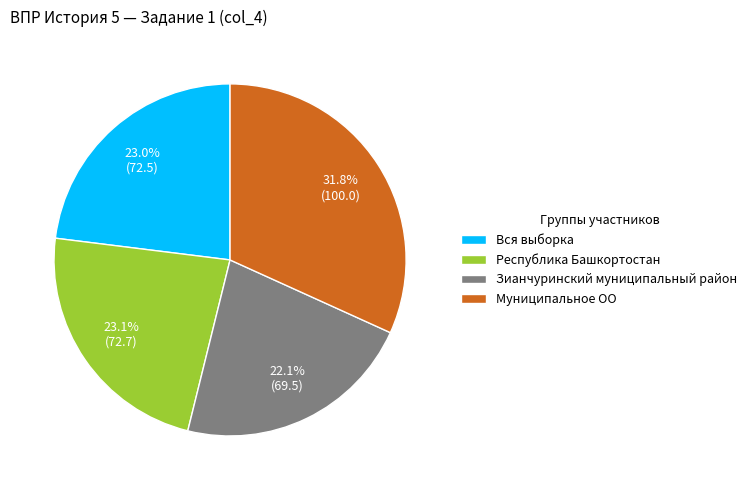

True or false: Республика Башкортостан accounts for 11% of the total.

False